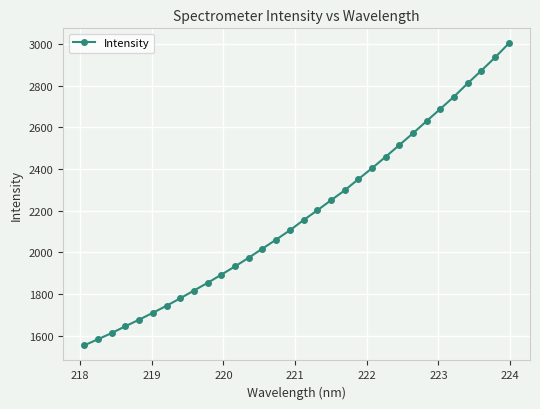

True or false: there are more than 1 points higher than both neighbors.

False